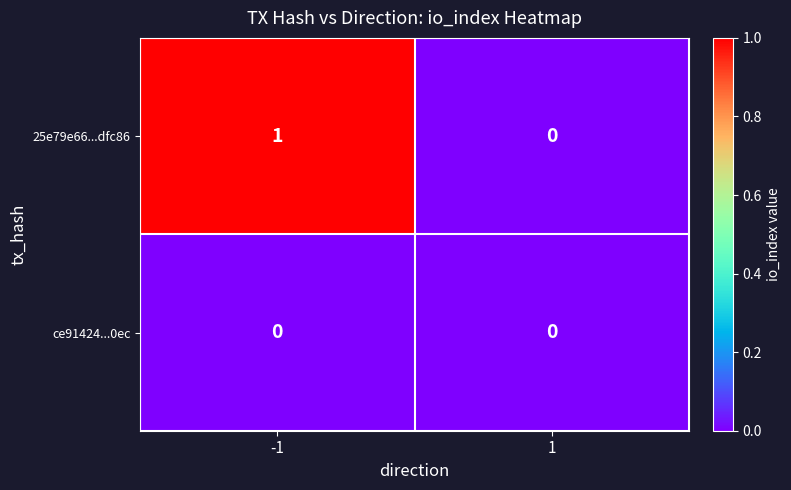

Rank the categories by 25e79e66...dfc86 value from highest to lowest.

-1, 1